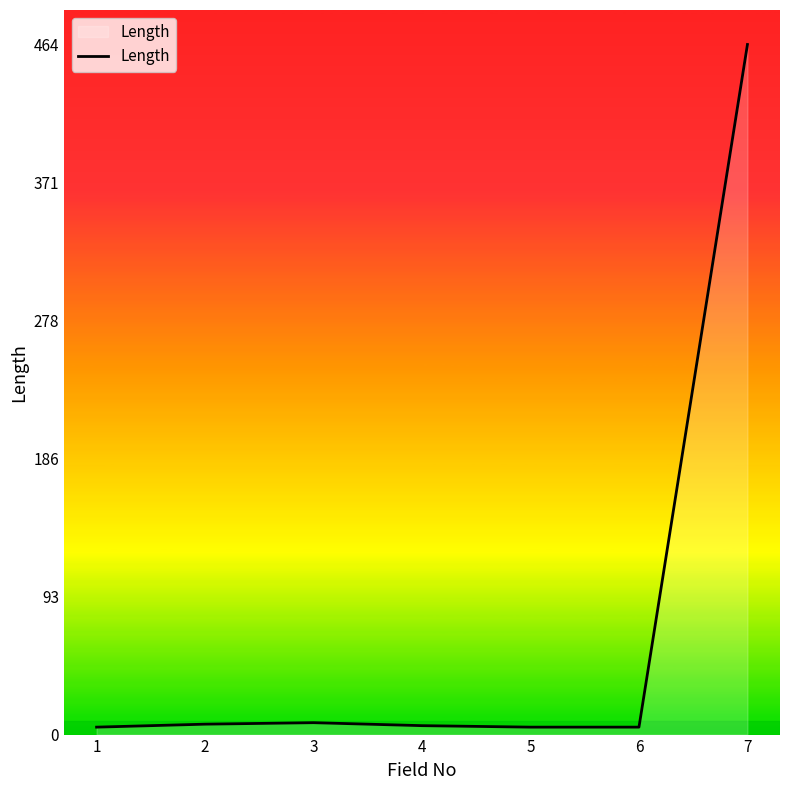

What is the difference between the maximum and minimum values?

459